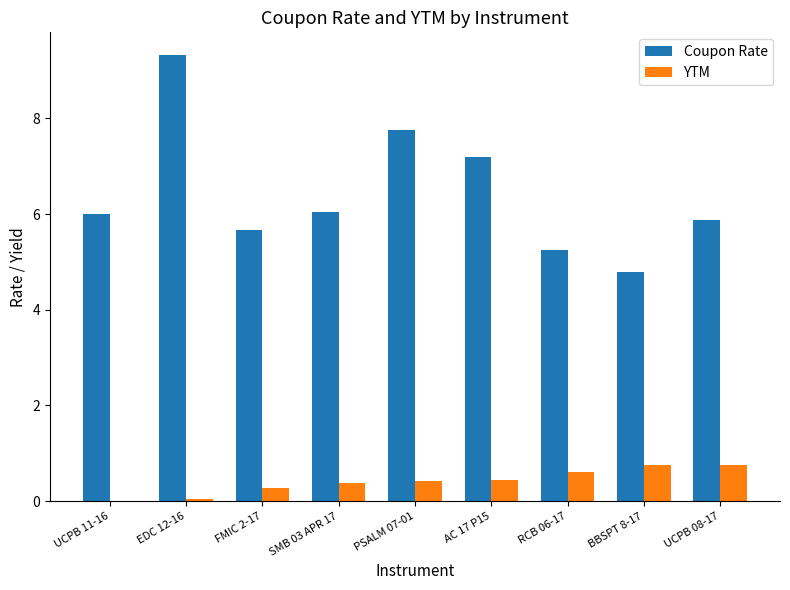

Is the value of Coupon Rate at EDC 12-16 greater than the value of YTM at UCPB 11-16?

Yes